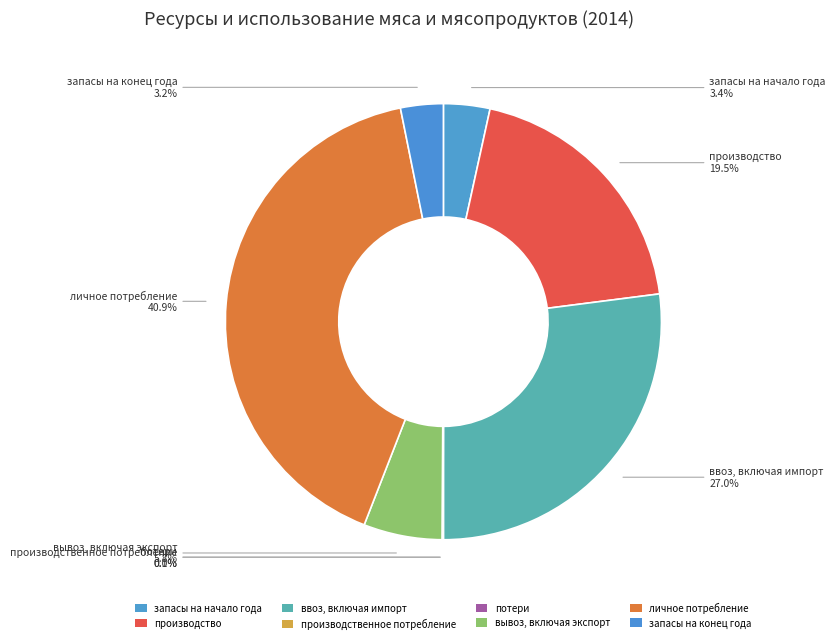

Rank the categories by value from highest to lowest.

личное потребление, ввоз, включая импорт, производство, вывоз, включая экспорт, запасы на начало года, запасы на конец года, потери, производственное потребление